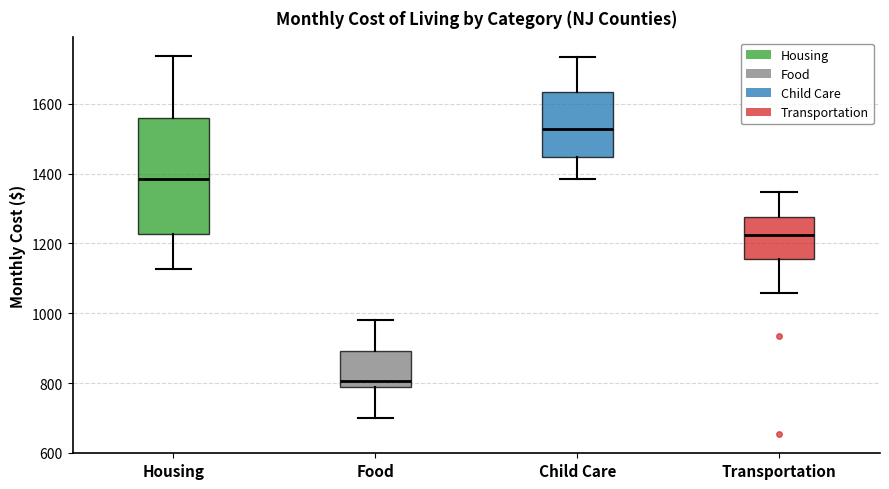

Where is the lower edge of the box for Transportation on the y-axis? The values are not printed on the chart, so give them approximately, as read against the axis.

1160